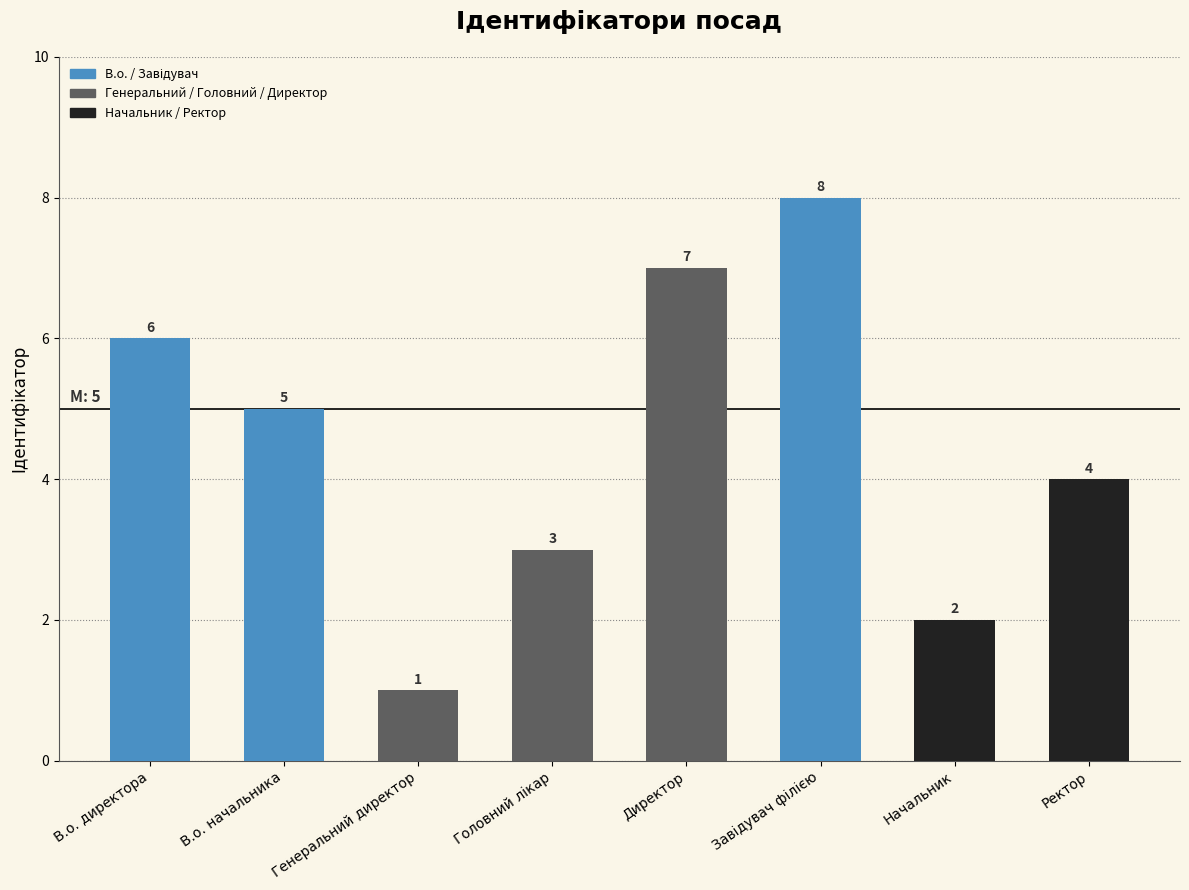

True or false: the data shows 1 at Генеральний директор.

True